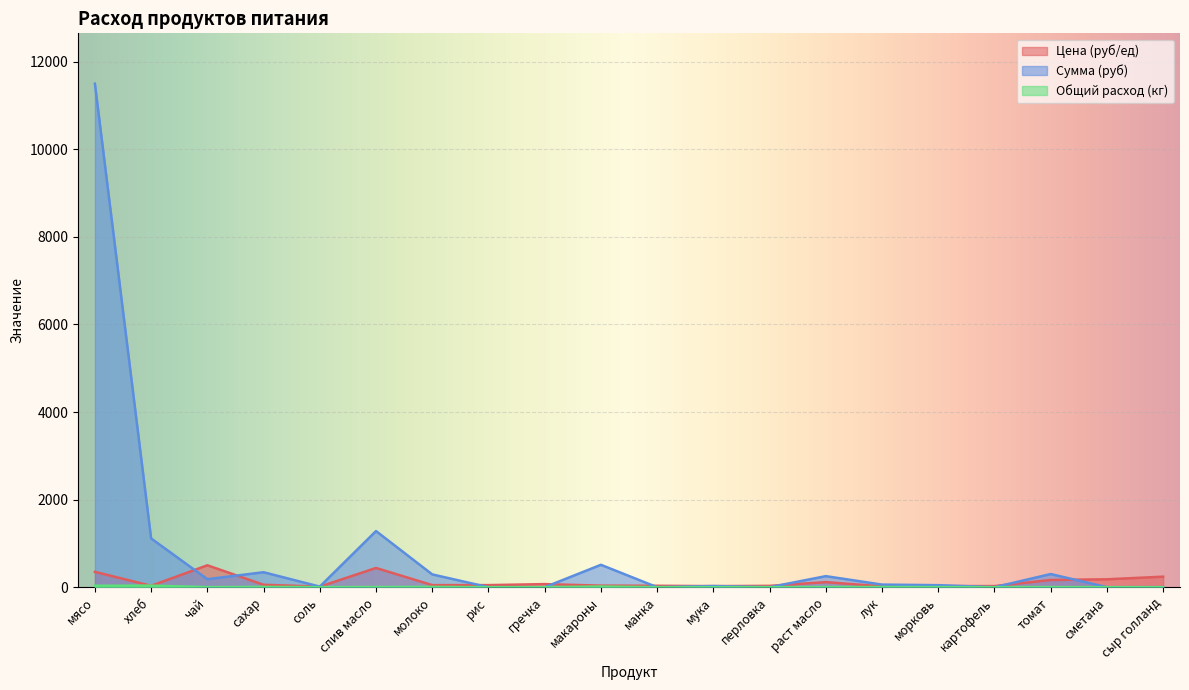

How many lines are shown in the chart?

3